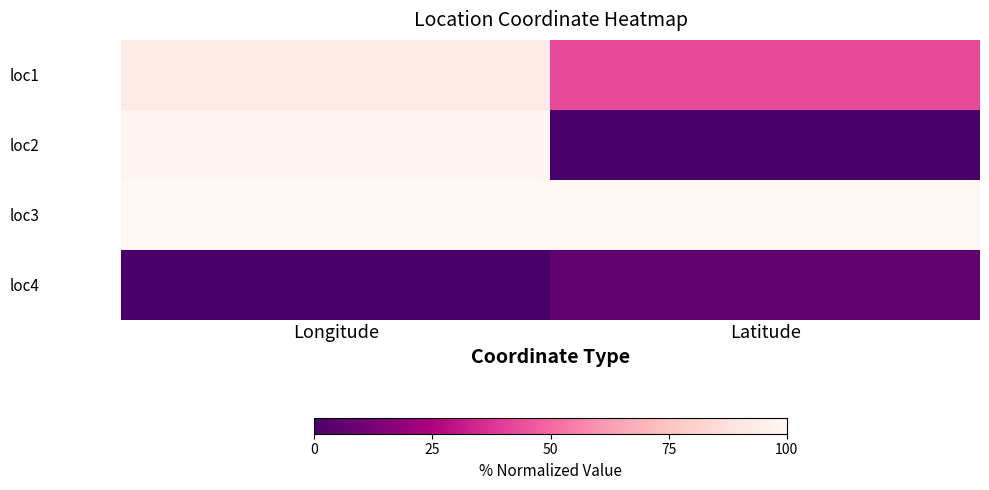

What is the spread (max minus min) of values at Longitude?

1.0